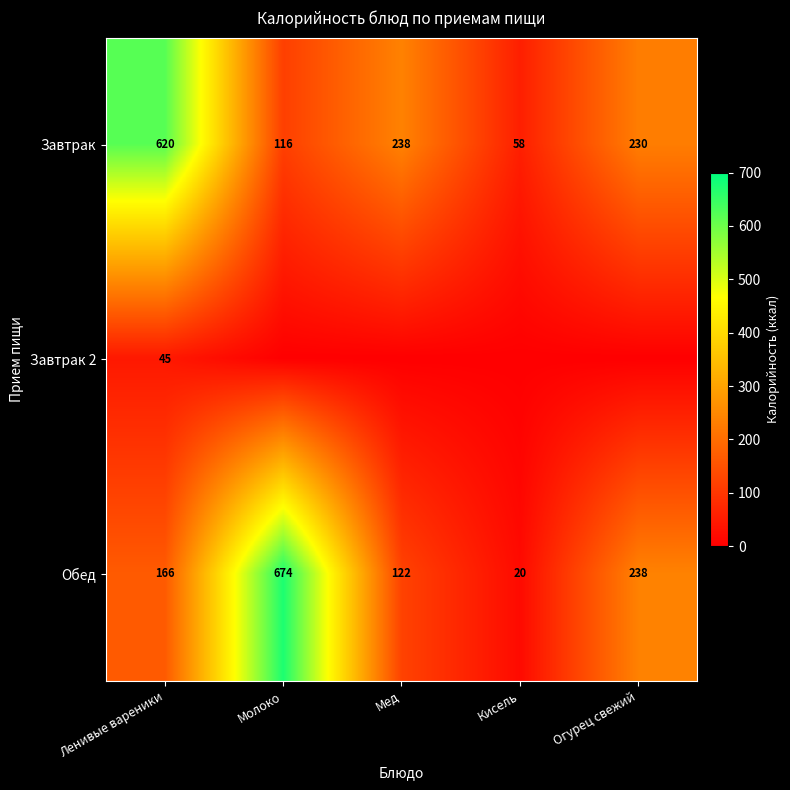

What is the average value of the Завтрак series?

252